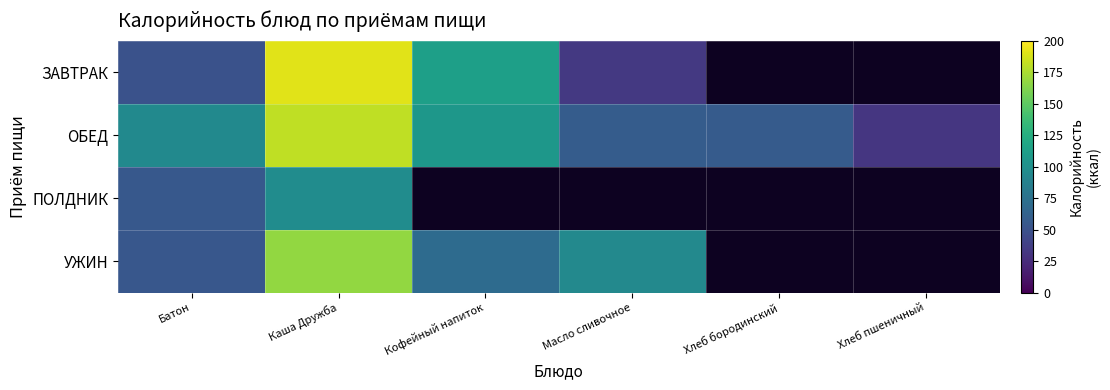

List the series in order of their peak value, highest first.

ЗАВТРАК, ОБЕД, УЖИН, ПОЛДНИК